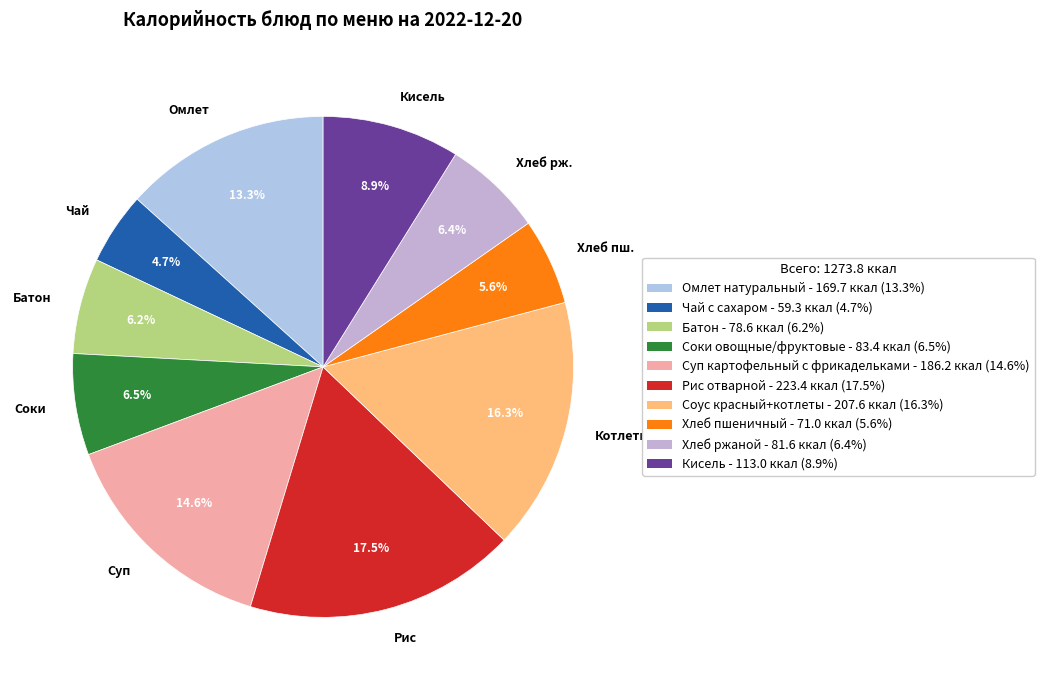

How many segments does this pie chart have?

10